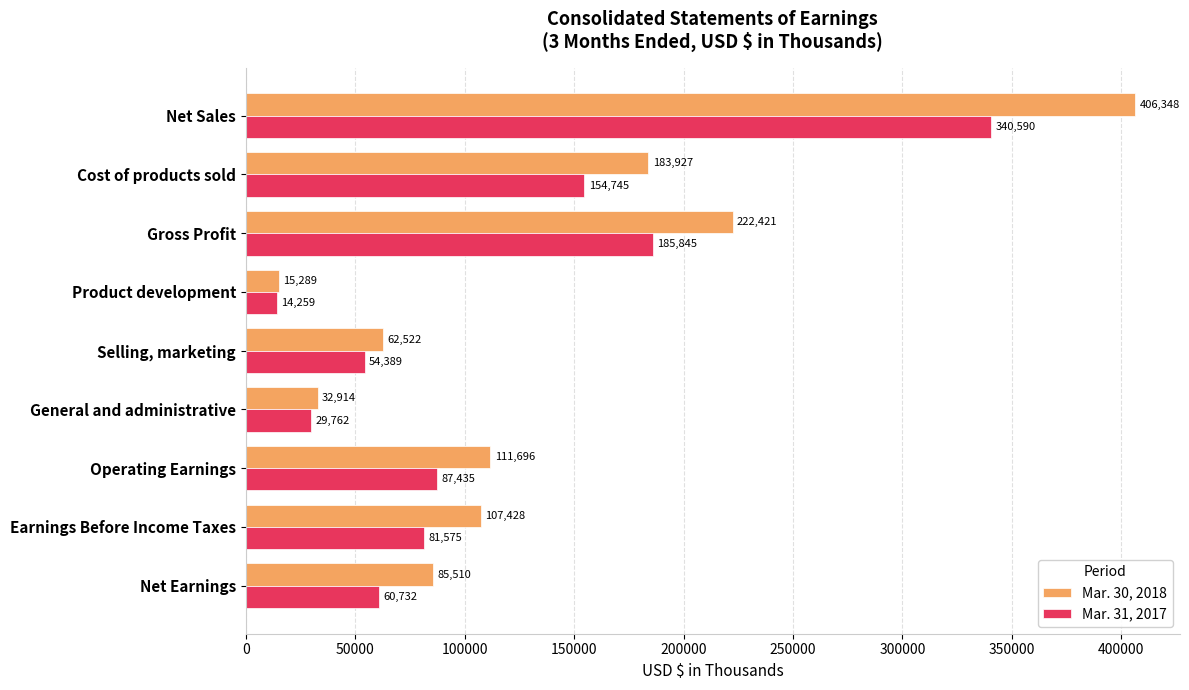

The Mar. 30, 2018 series shows 406348 at Net Sales. True or false?

True